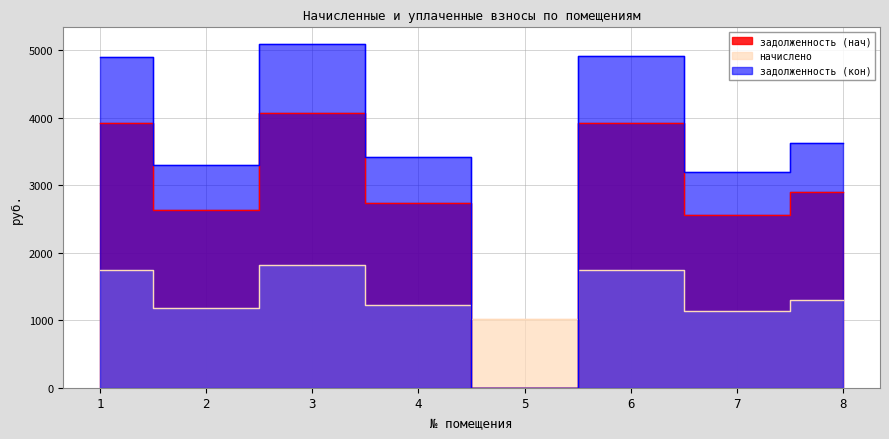

How many lines are shown in the chart?

3